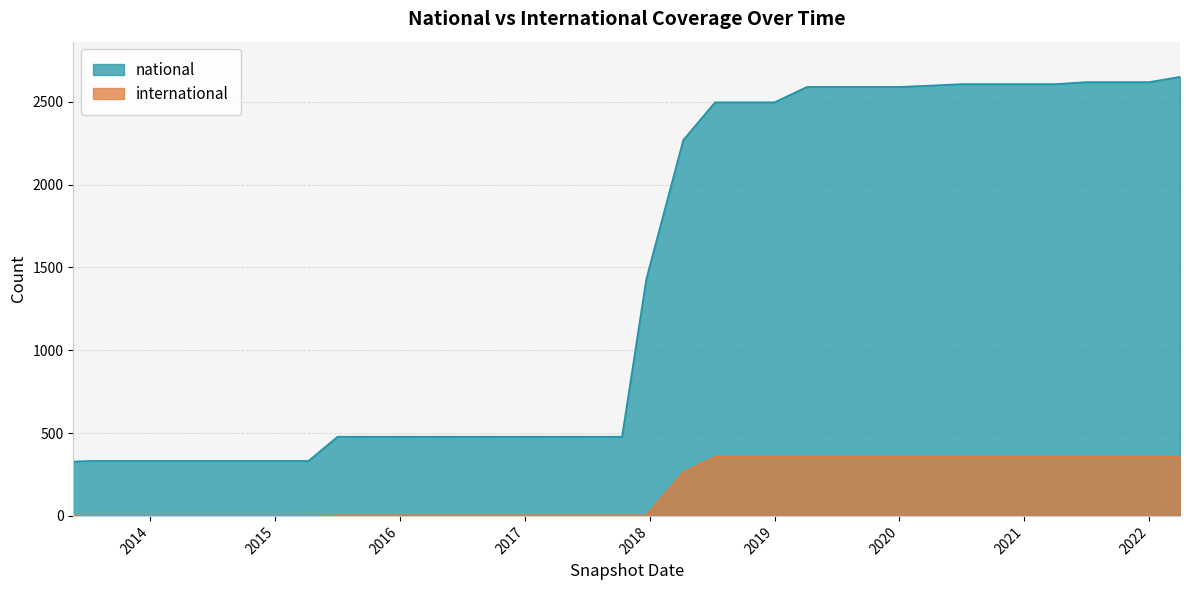

At which category is the sum across all series the highest?

2022-04-01